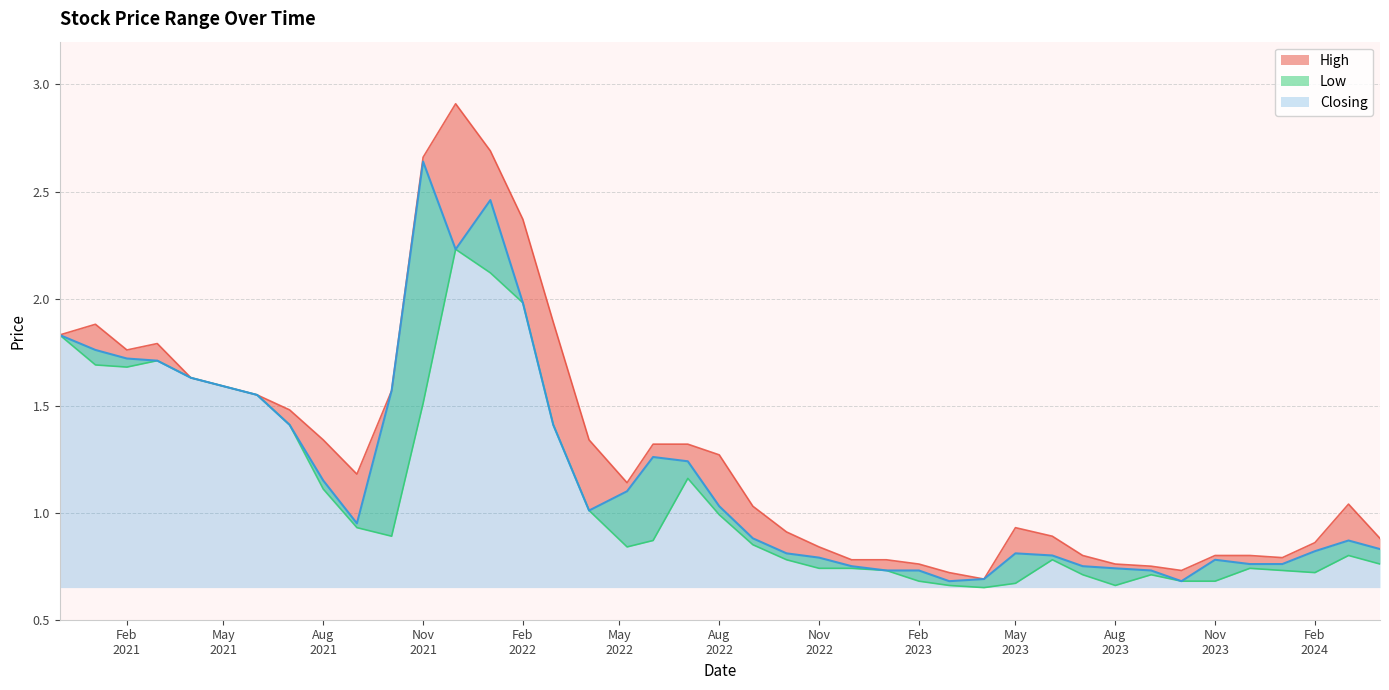

The value of Low at 01/02/2023 is 0.2. True or false?

False